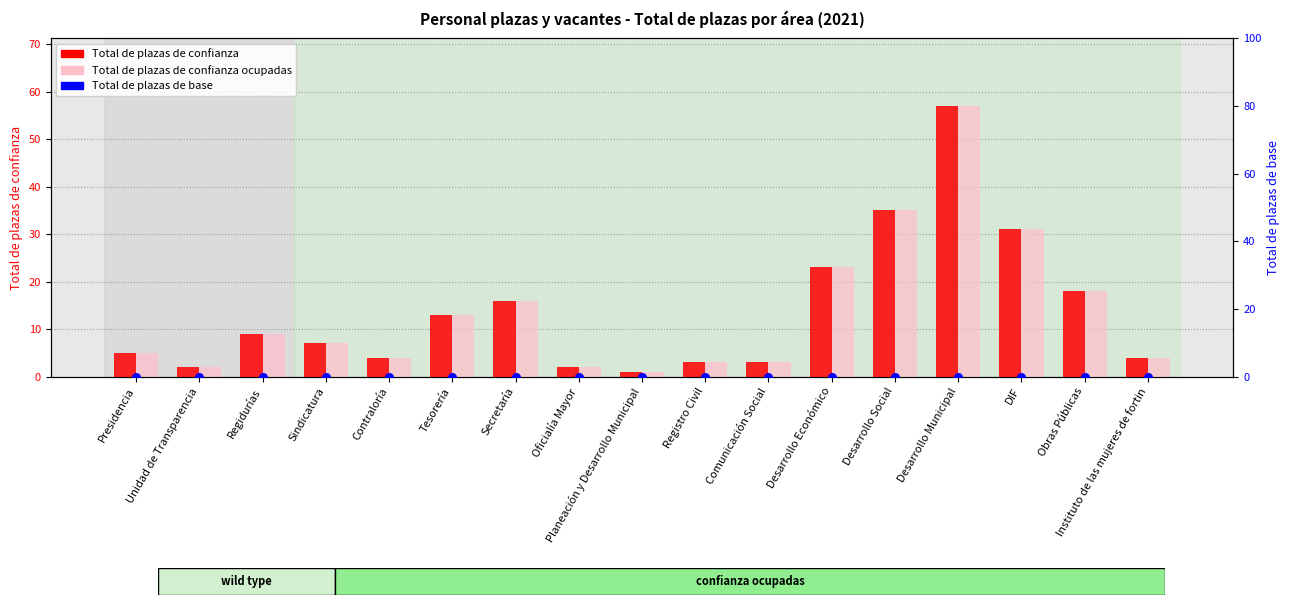

Which series reaches the minimum Y coordinate?

Total de plazas de base